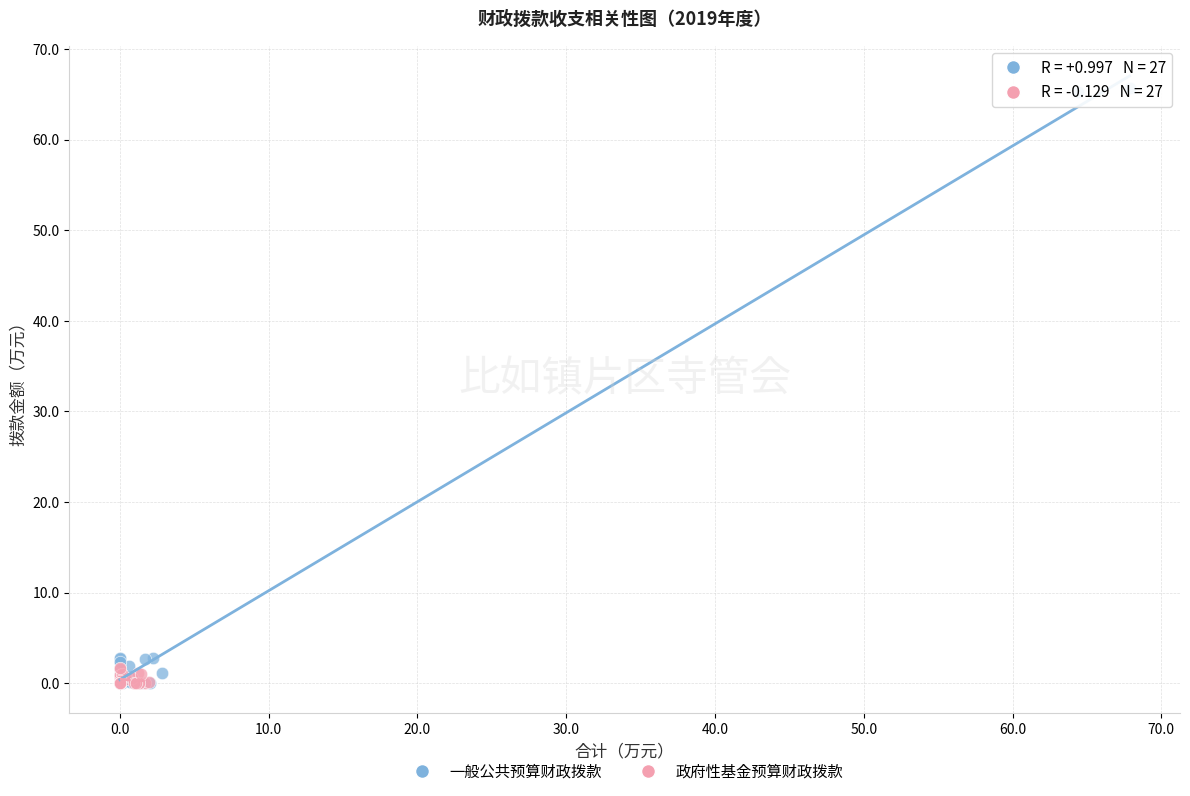

Which series reaches the maximum Y coordinate?

一般公共预算财政拨款